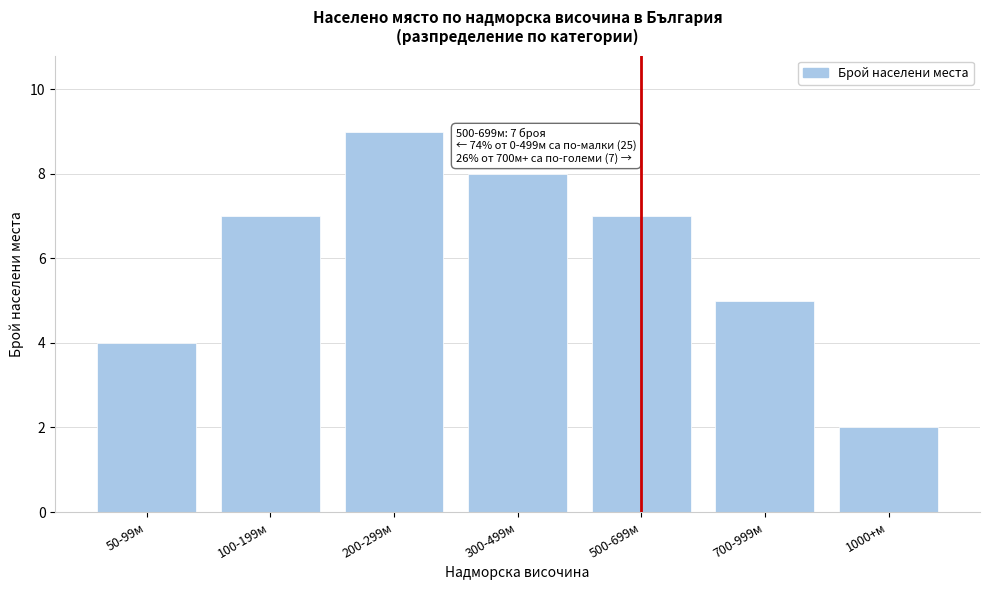

Reading right to left, list all the values displayed in this chart.

1000+м=2	700-999м=5	500-699м=7	300-499м=8	200-299м=9	100-199м=7	50-99м=4